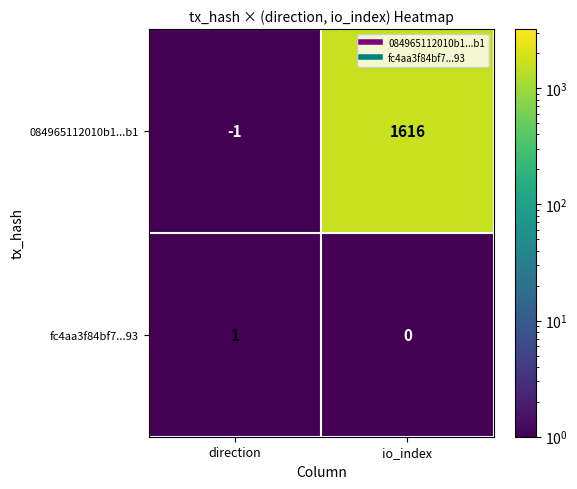

Which series has the largest range (max minus min)?

084965112010b1...b1